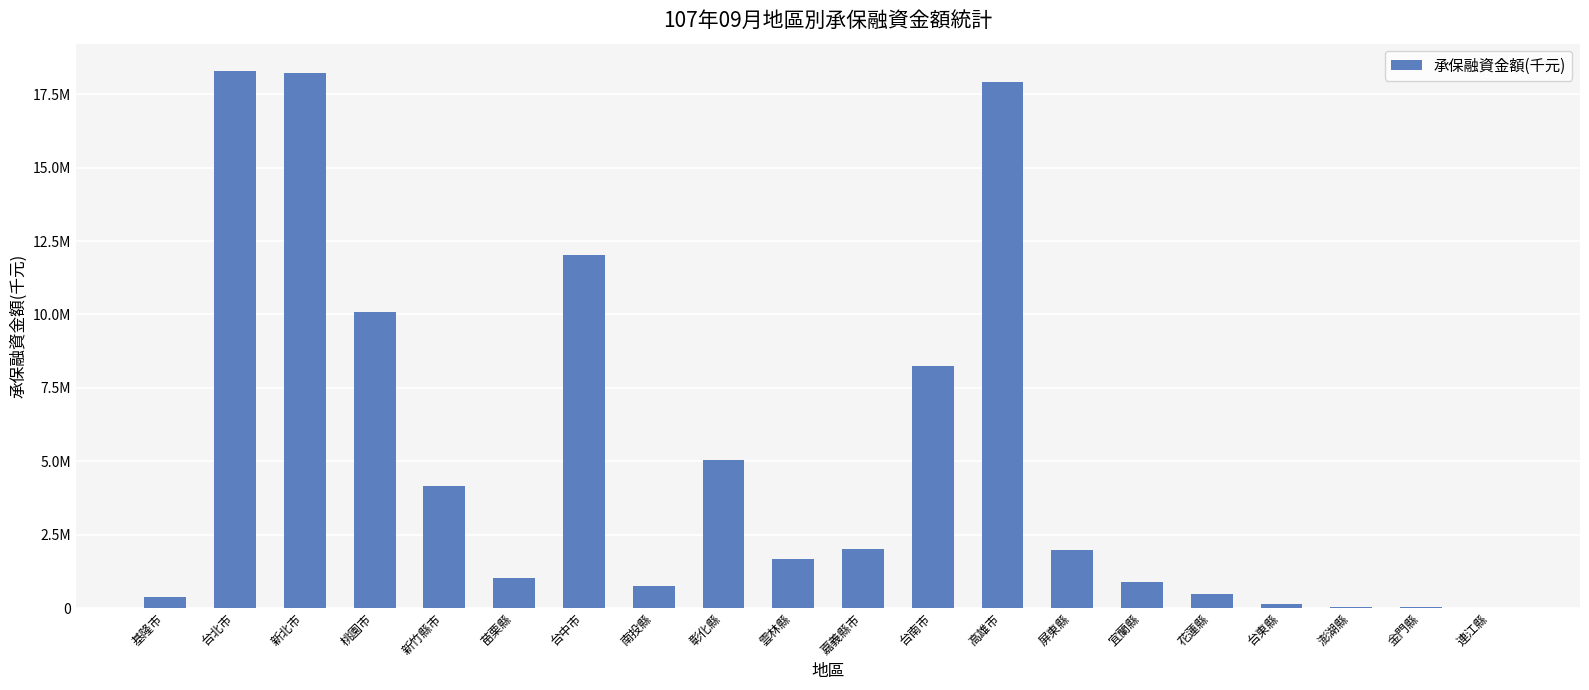

At which category does the chart reach its minimum across all series?

連江縣